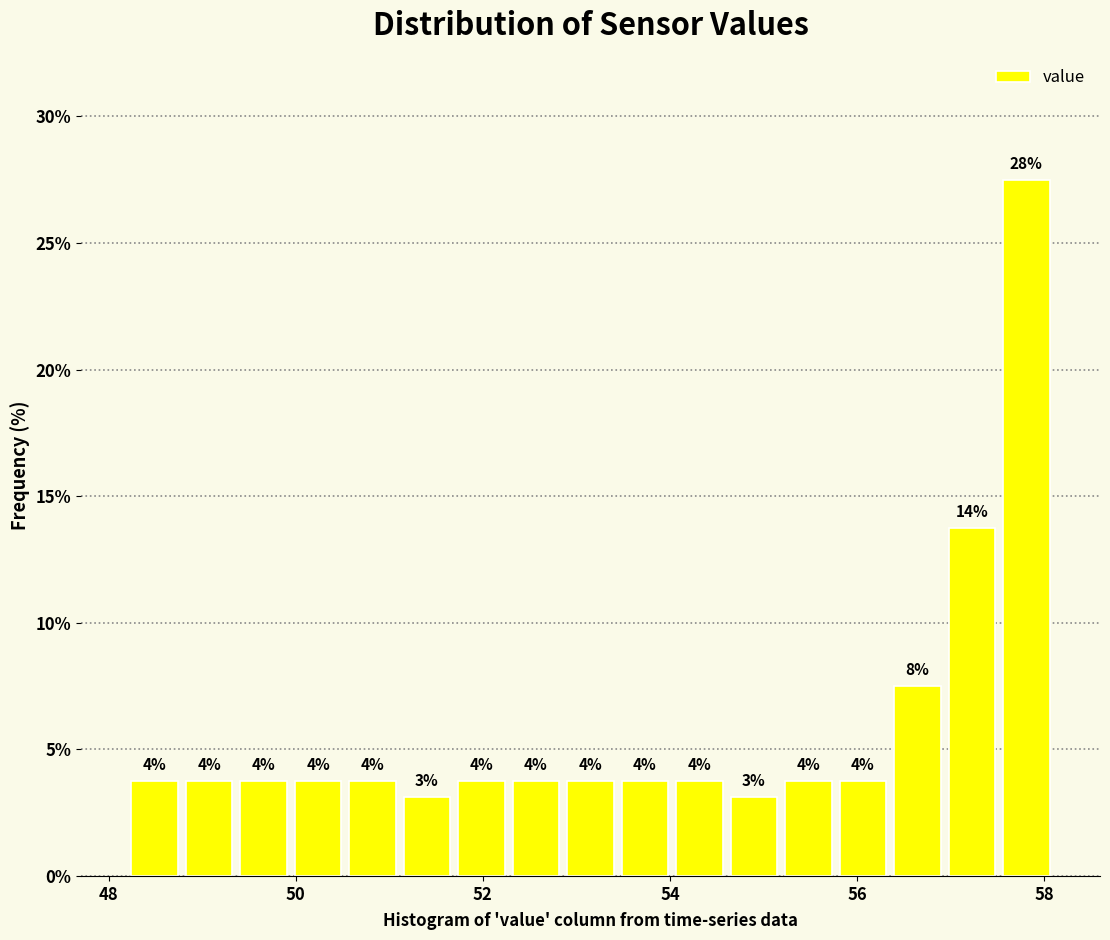

Read against the x-axis, roughly where is the centre of the tallest bar?

57.8